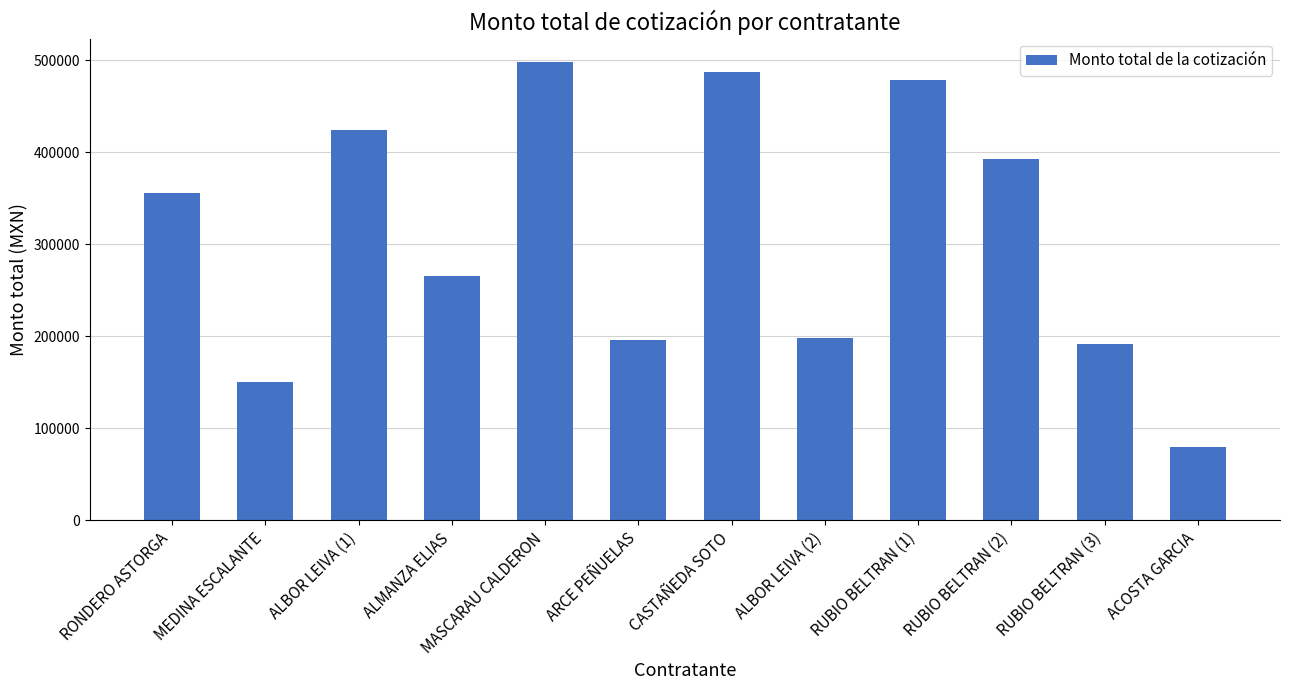

What is the sum of all values?

3719451.0